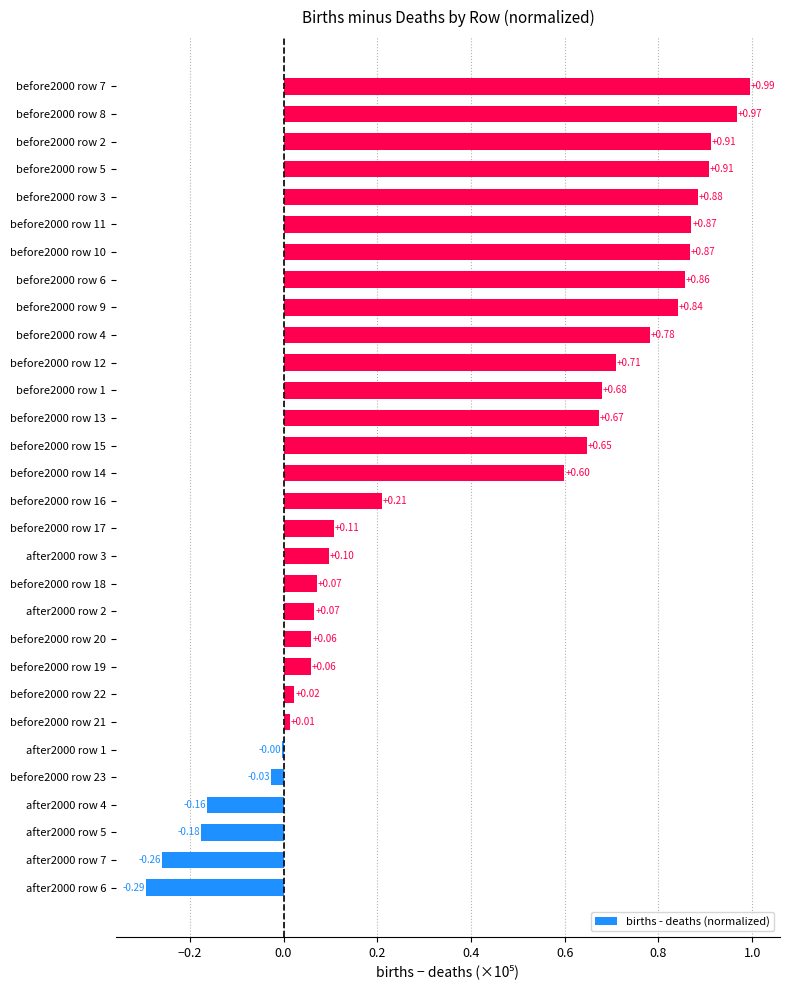

What is the sum of all values?

12.0